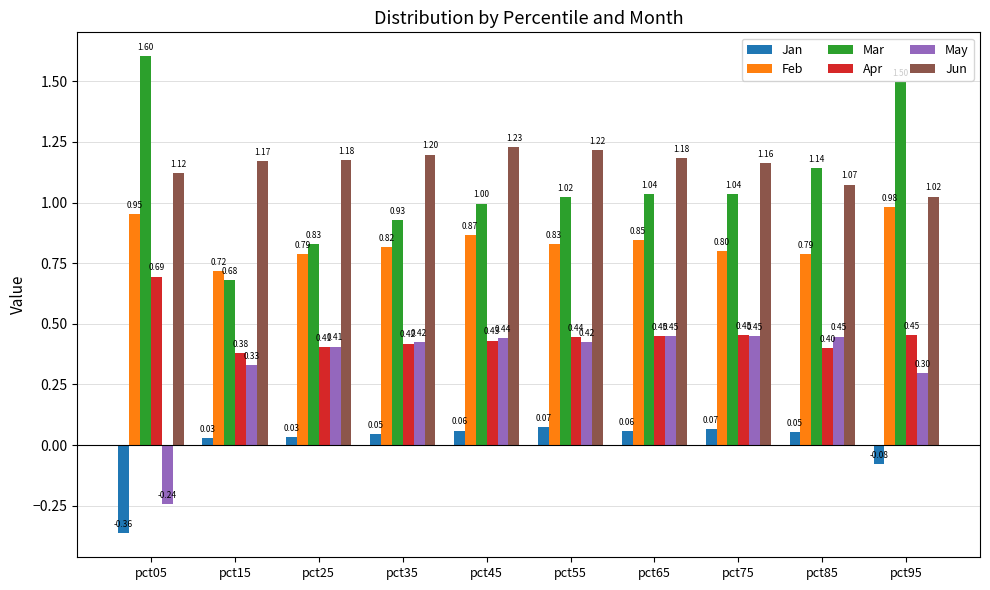

Which series changed the most between pct25 and pct45?

Mar